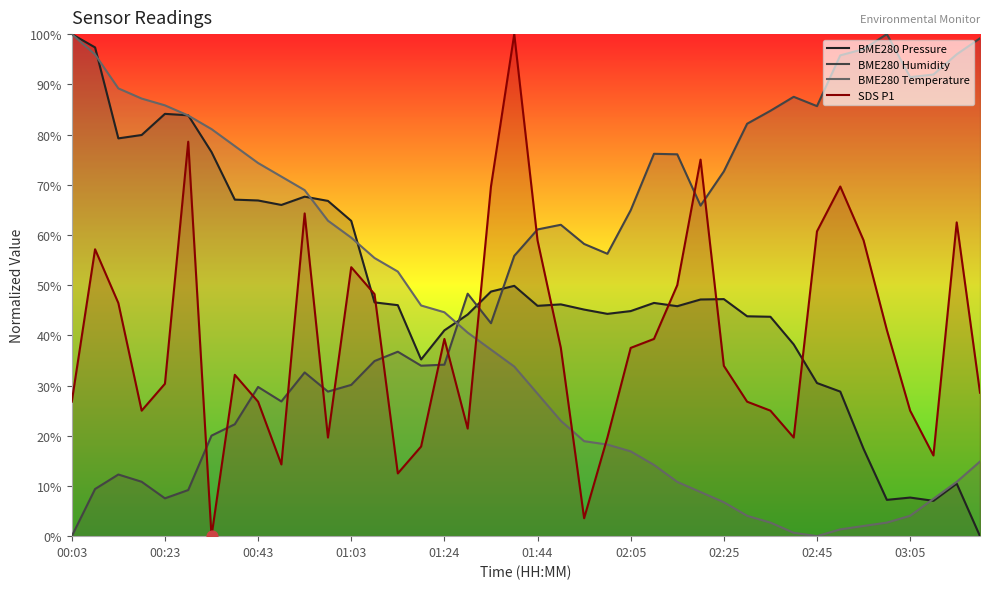

Is the value of BME280 Humidity at 15 greater than the value of BME280 Pressure at 22?

No